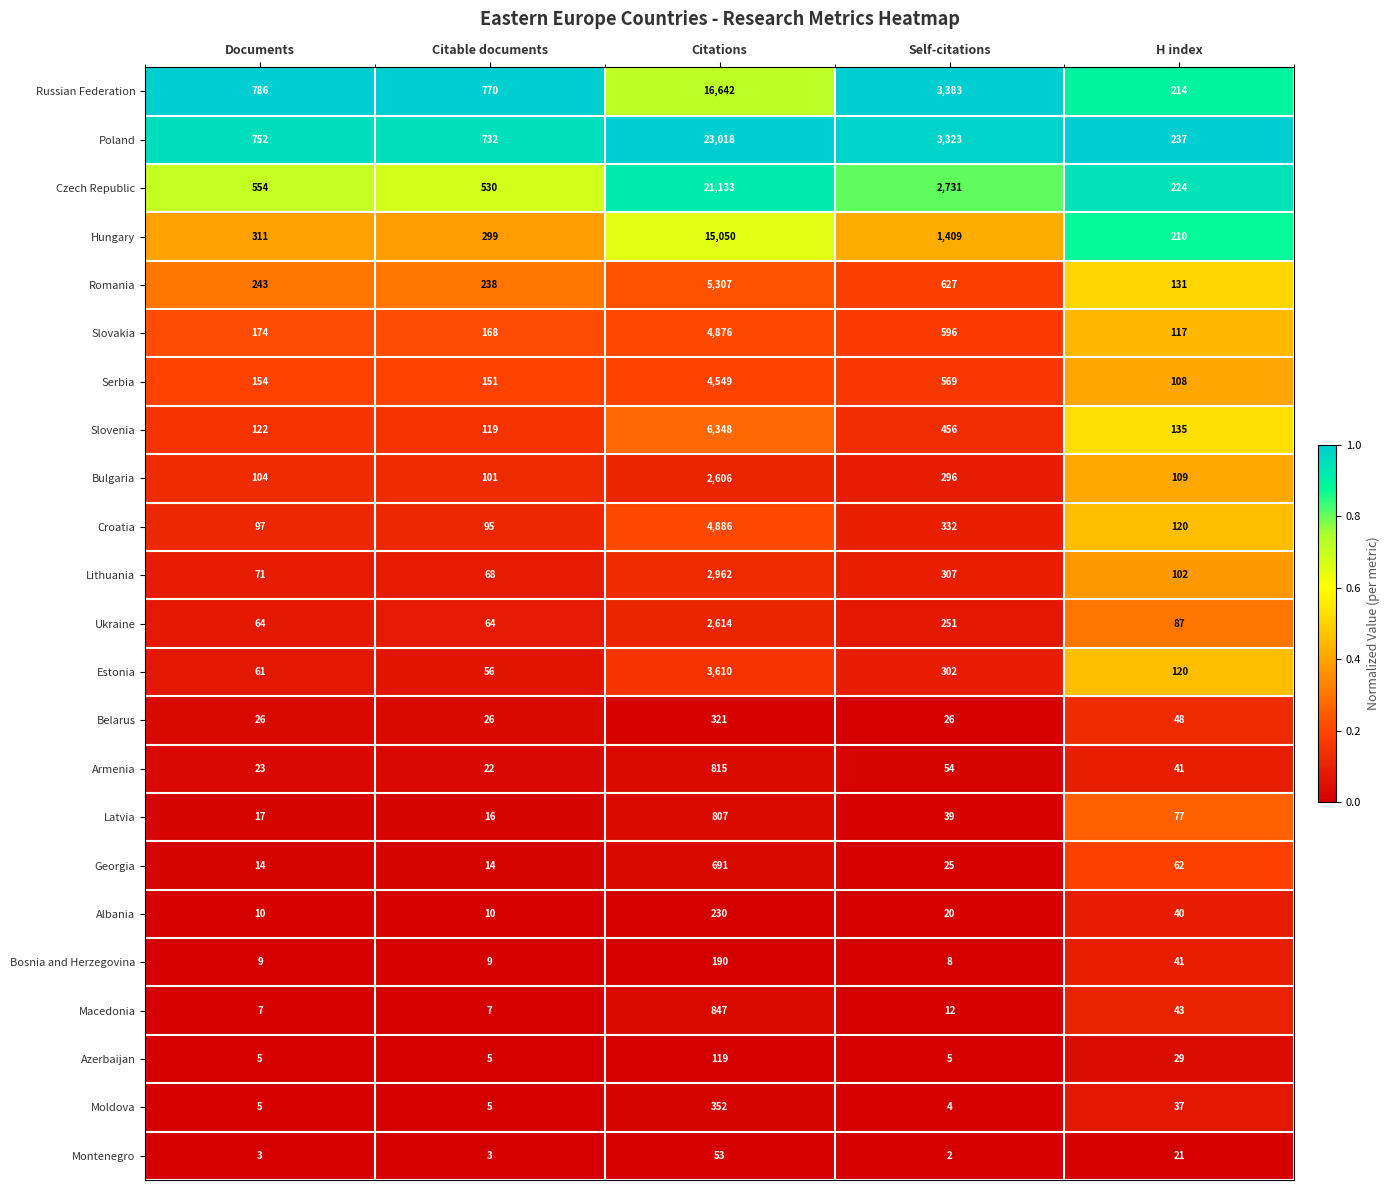

Which series has the largest range (max minus min)?

Poland